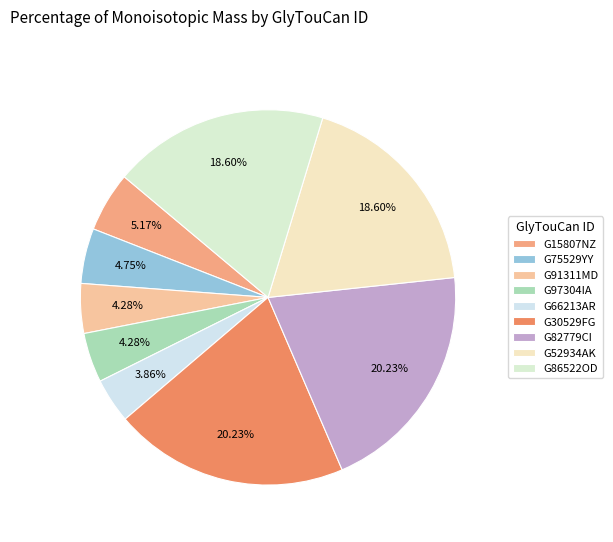

Which has a higher value, G15807NZ or G66213AR?

G15807NZ